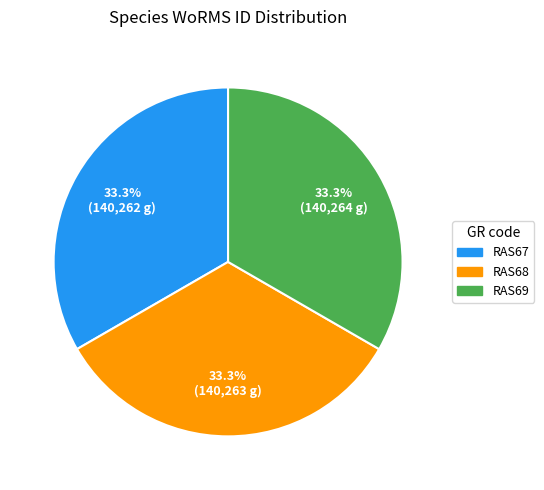

Is there a majority slice in this chart?

No